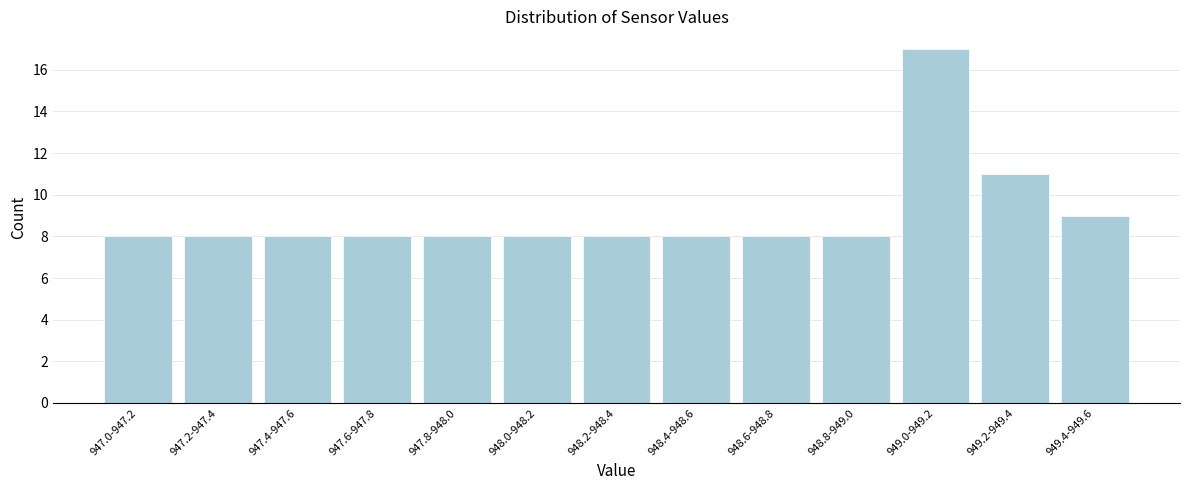

Reading right to left, what are all the values shown in this chart?

9	11	17	8	8	8	8	8	8	8	8	8	8